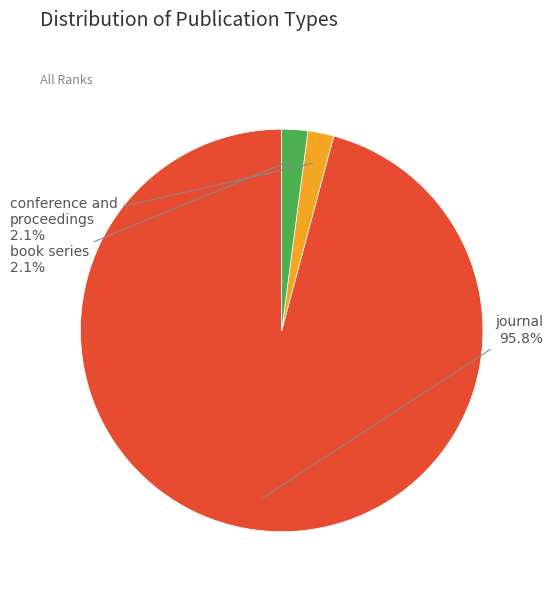

Which category has the biggest portion of the pie?

journal